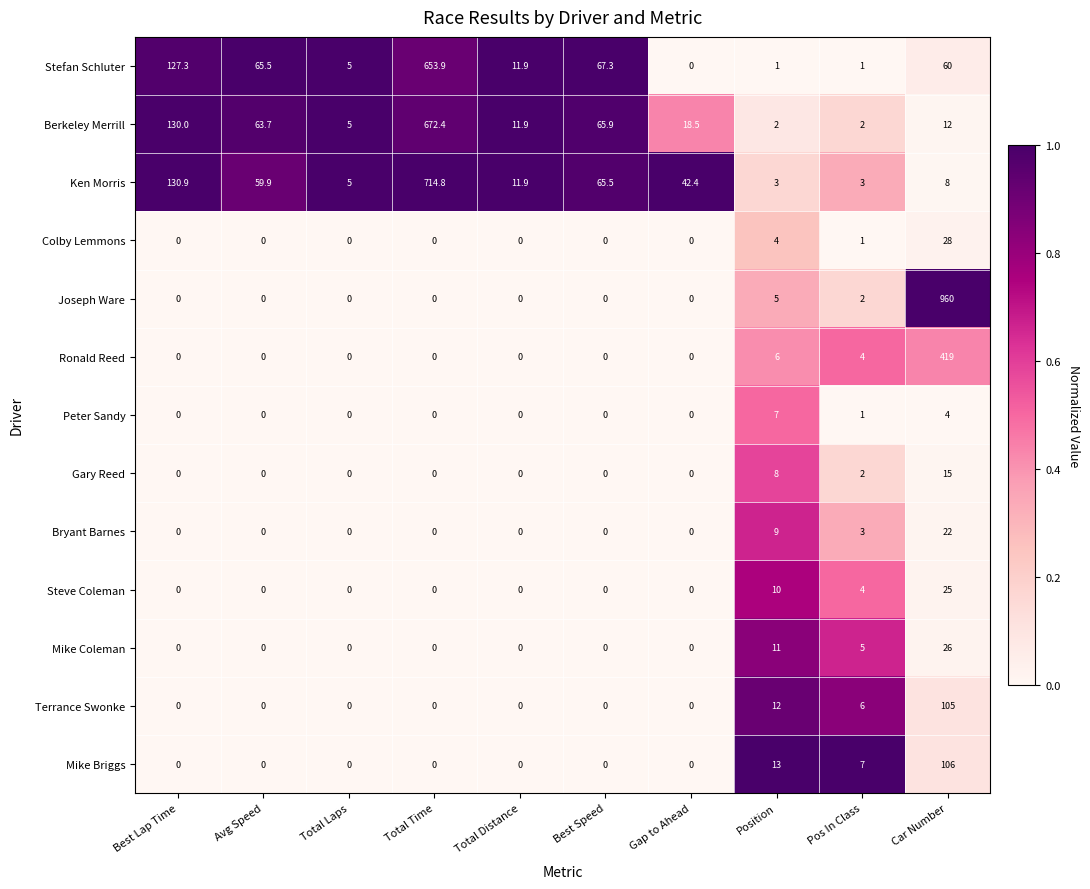

True or false: Steve Coleman has a value of 4.0 at Pos In Class.

True